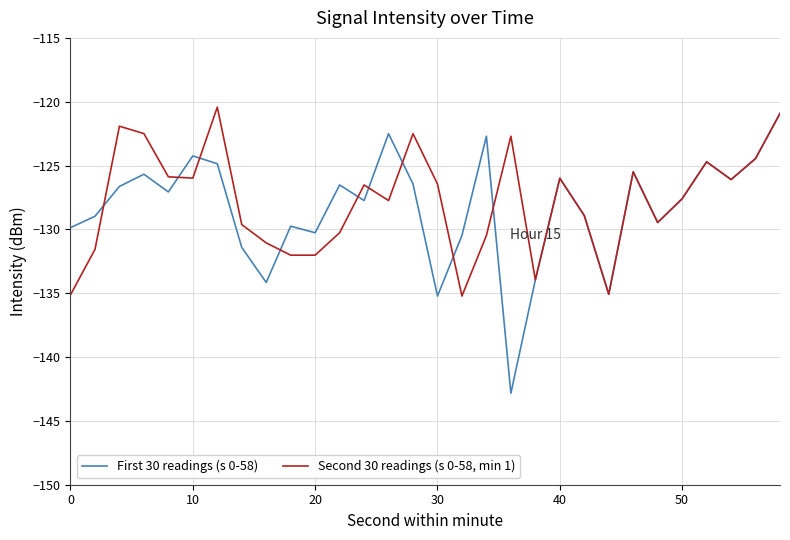

What is the smallest value displayed?

-142.8